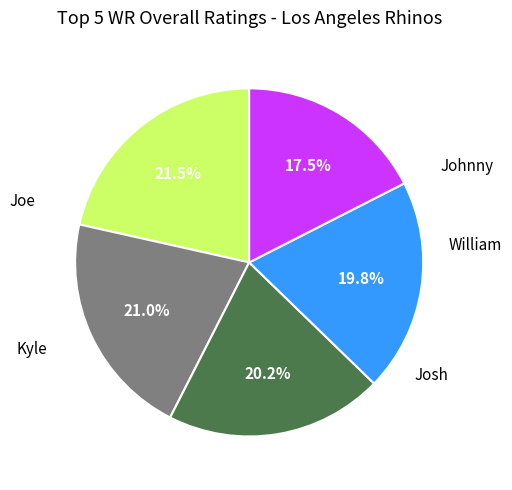

Count the number of slices in the pie.

5